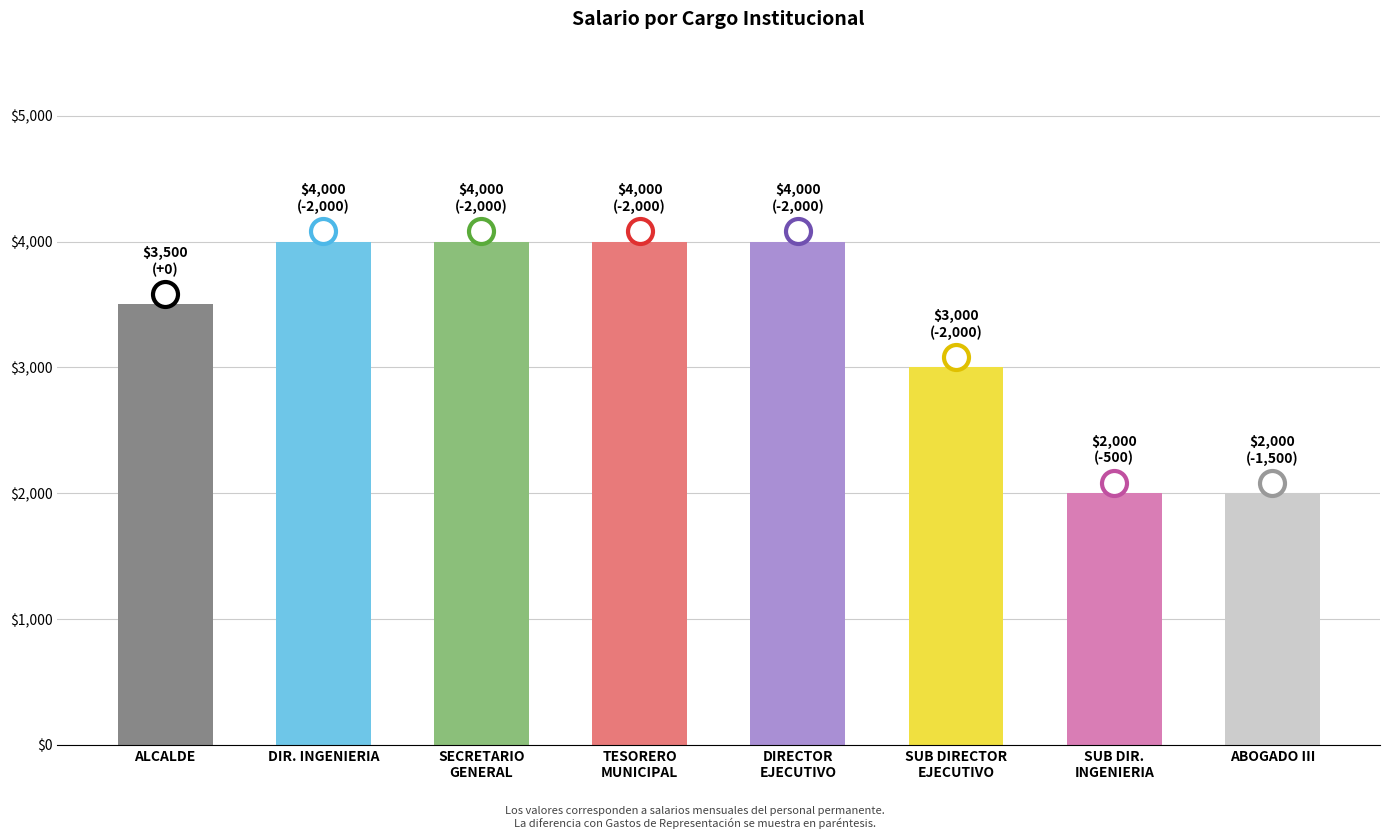

Reading left to right, what are all the values shown in this chart?

ALCALDE=3500	DIR. INGENIERIA=4000	SECRETARIO
GENERAL=4000	TESORERO
MUNICIPAL=4000	DIRECTOR
EJECUTIVO=4000	SUB DIRECTOR
EJECUTIVO=3000	SUB DIR.
INGENIERIA=2000	ABOGADO III=2000